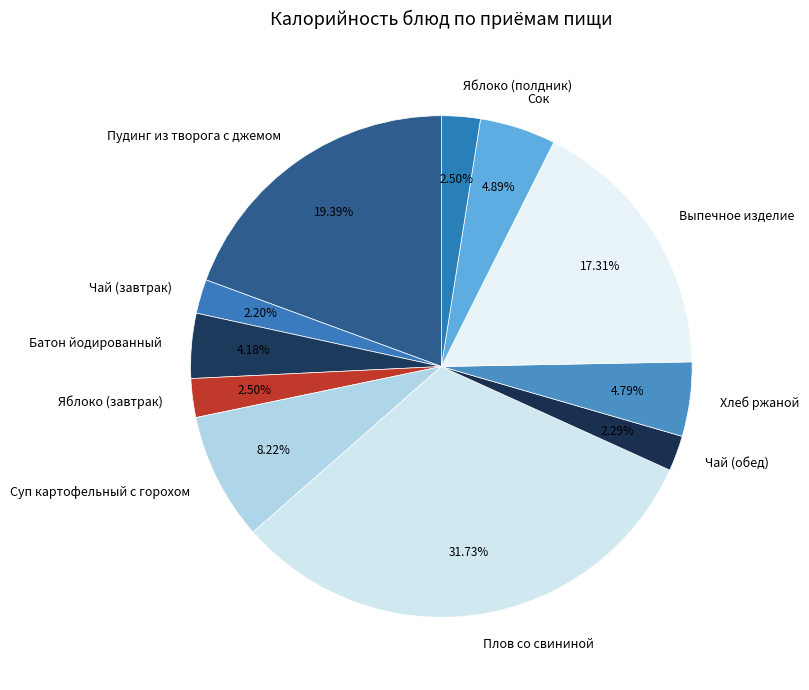

Do Батон йодированный and Чай (обед) together represent more than half of the pie?

No